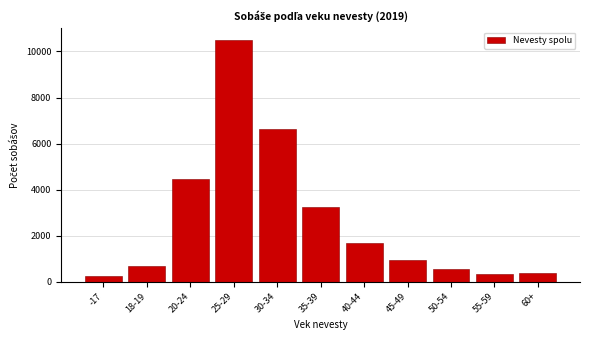

What is the sum of the values at 45-49 and 30-34?

7606